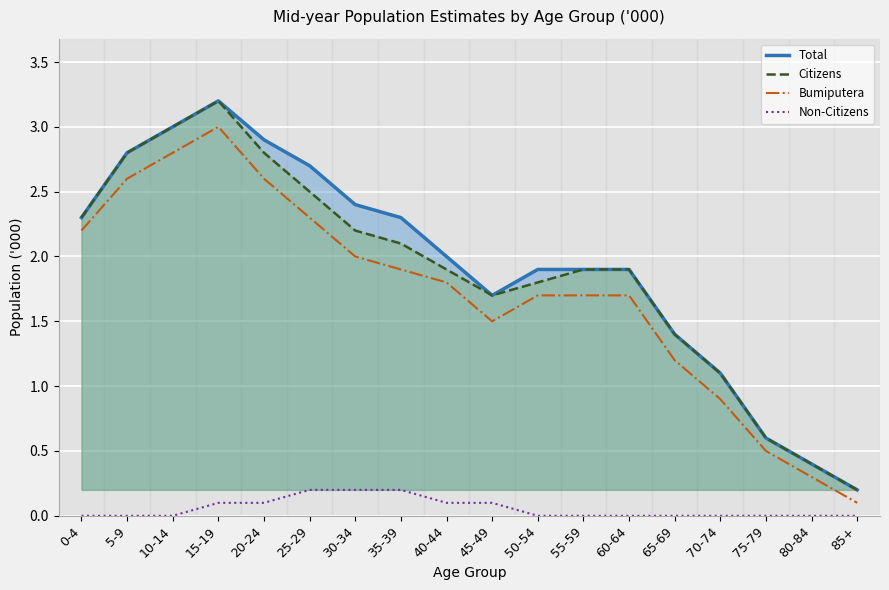

Which has a higher value, 80-84 or 55-59?

55-59